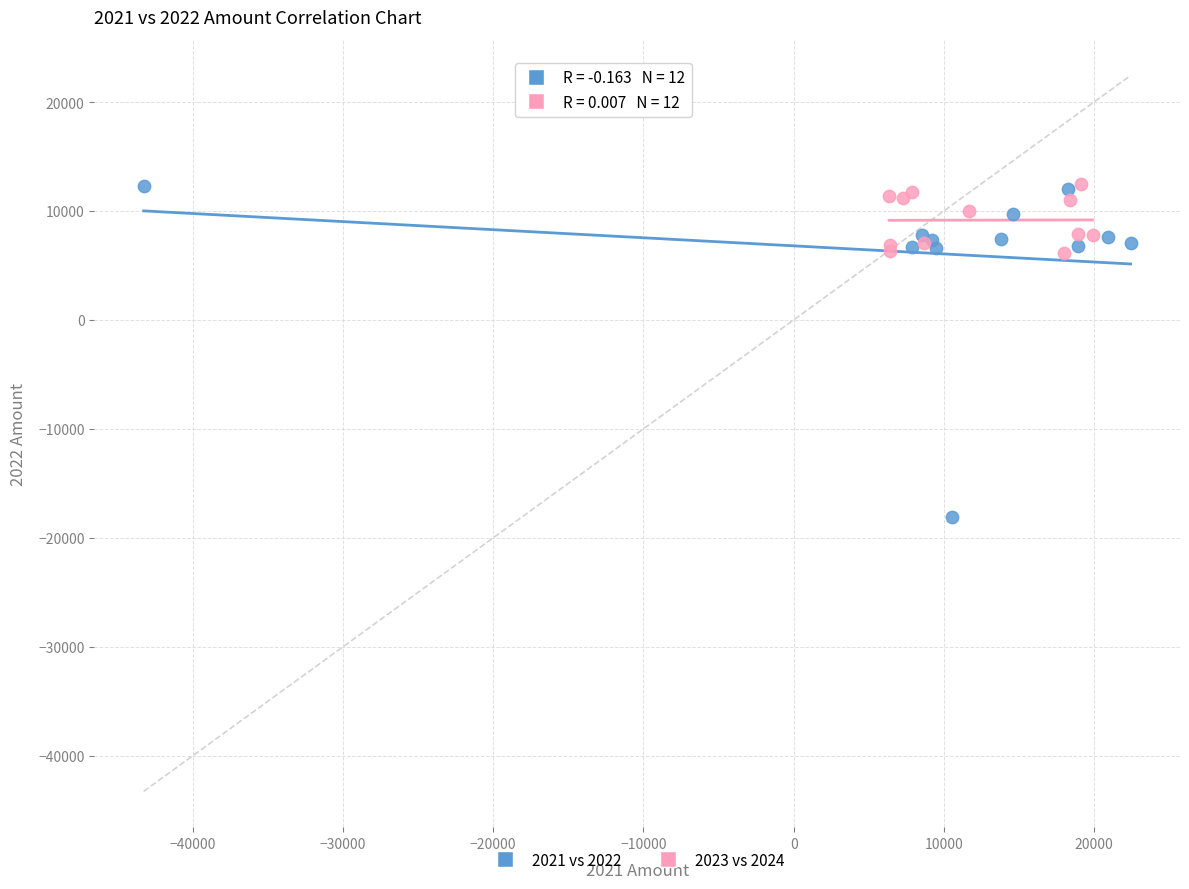

Which series has the widest spread of Y values?

2021 vs 2022